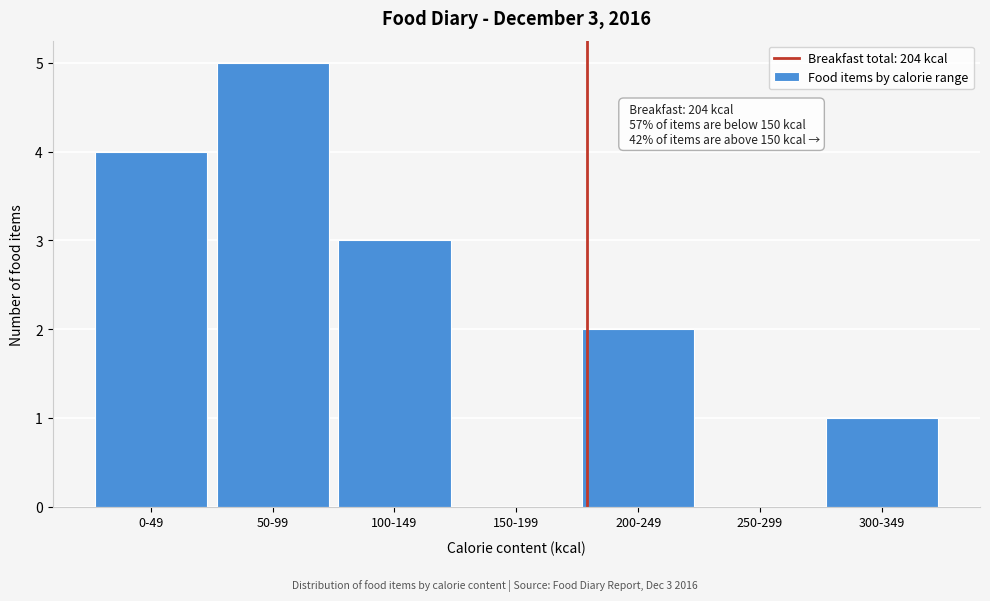

Reading left to right, list all the values displayed in this chart.

0-49=4	50-99=5	100-149=3	150-199=0	200-249=2	250-299=0	300-349=1